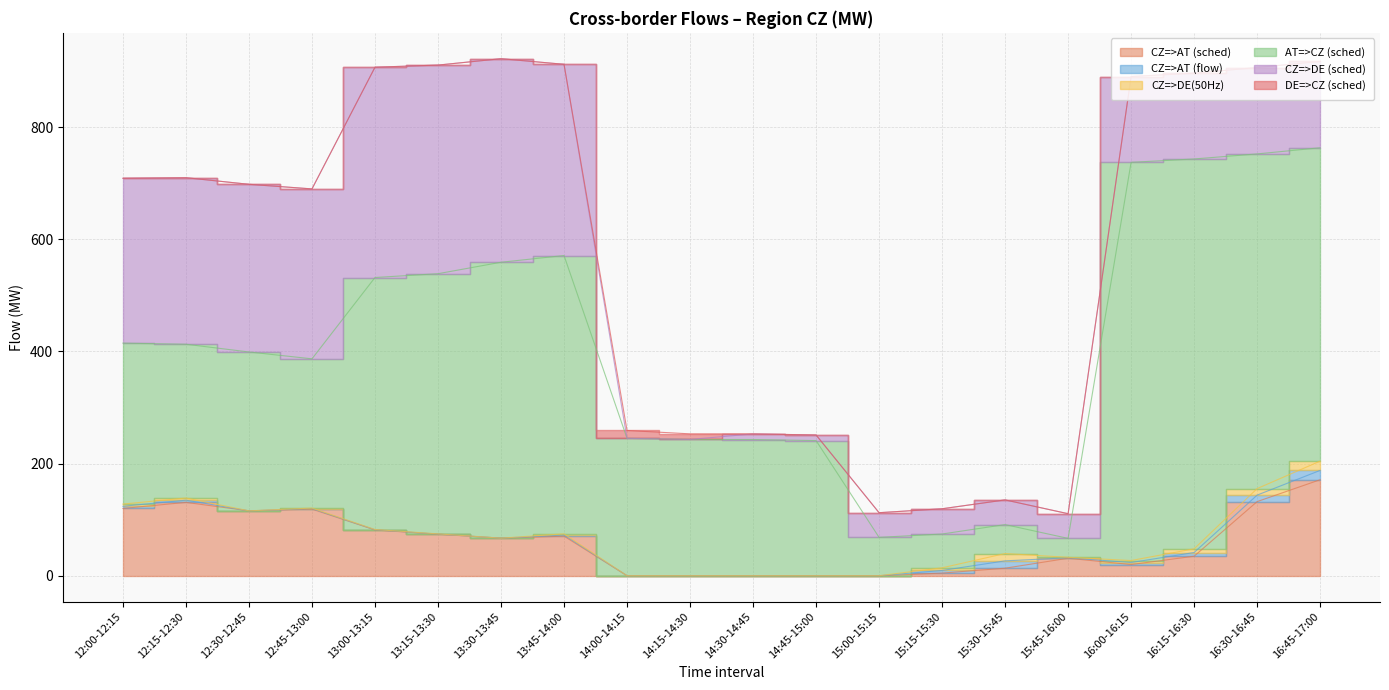

True or false: CZ=>AT (sched) and CZ=>AT (flow) intersect in this chart.

False